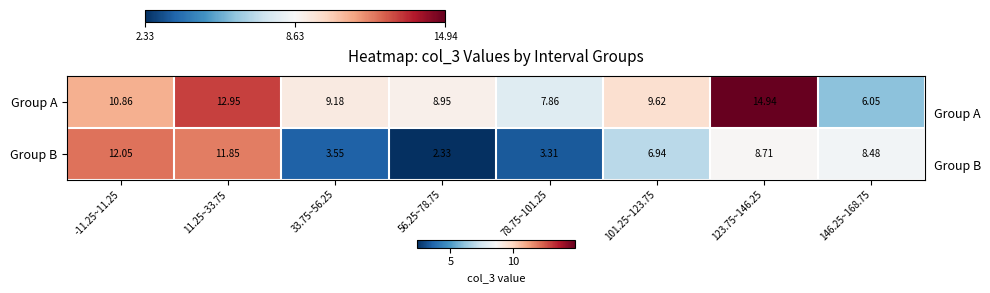

Which series has the largest total across all categories?

Group A